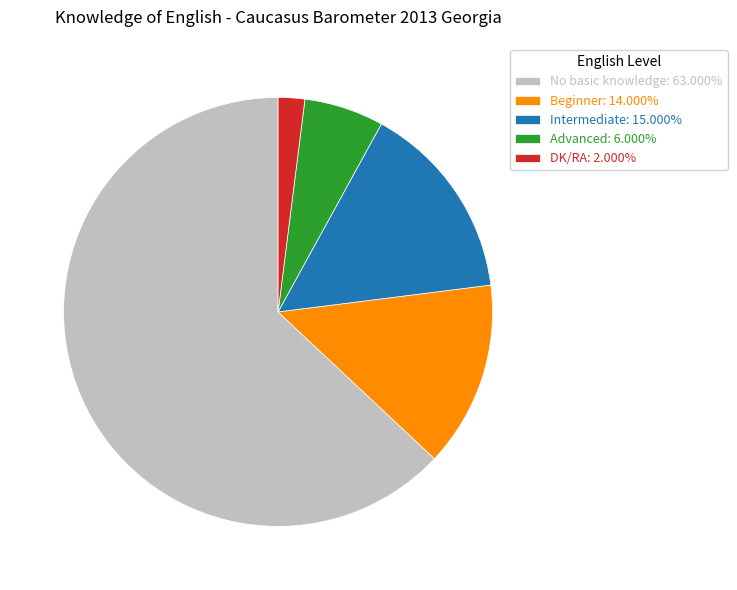

Approximately how many times larger is the value at Advanced compared to Beginner?

0.4